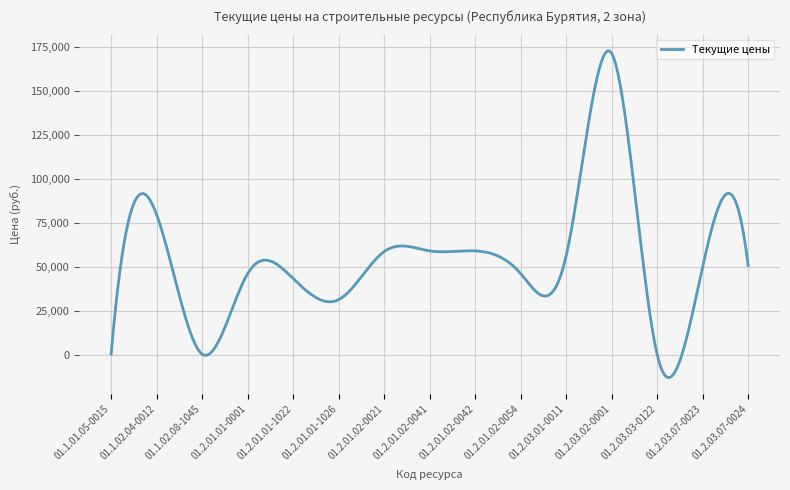

What is the greatest value displayed?

172748.6